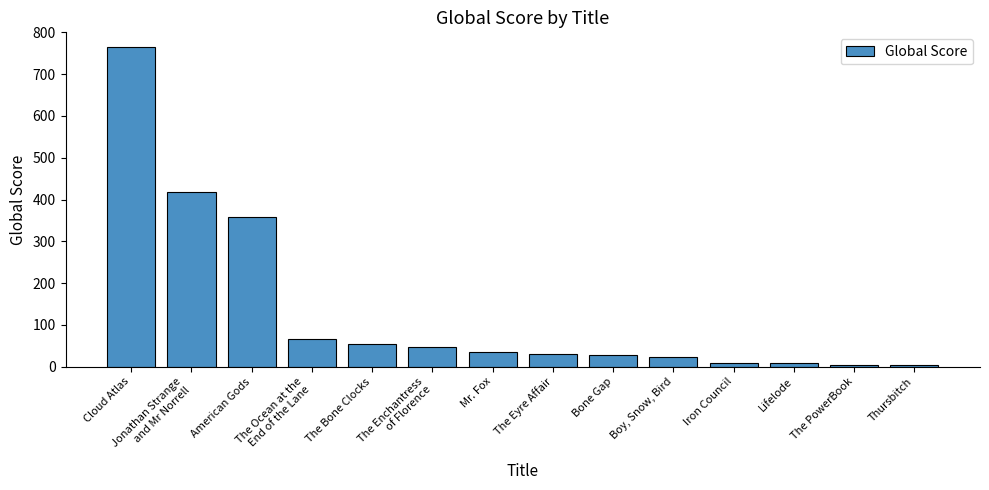

Which label corresponds to the largest value in the chart?

Cloud Atlas